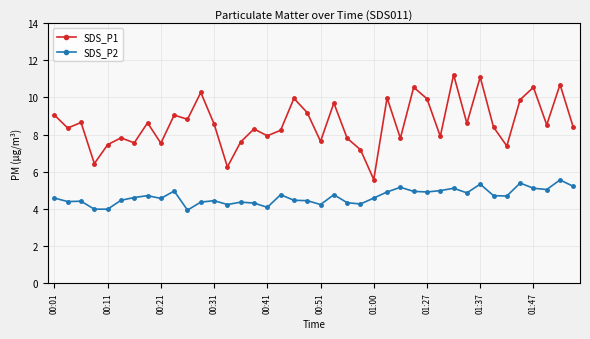

True or false: SDS_P1 has more than 2 interior local peaks.

True